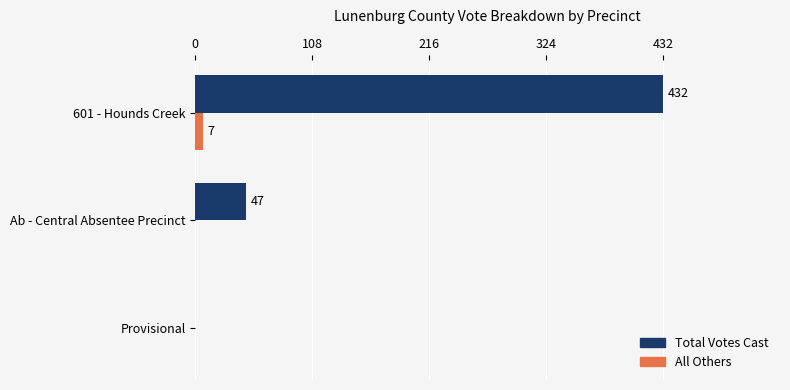

What is the sum of all All Others values?

7